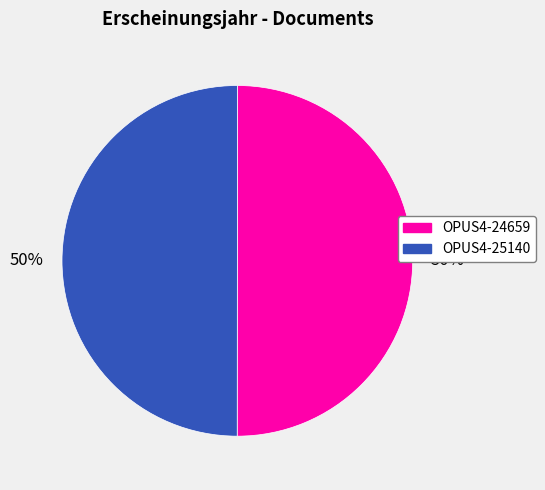

The OPUS4-25140 slice represents 50% of the pie. True or false?

True